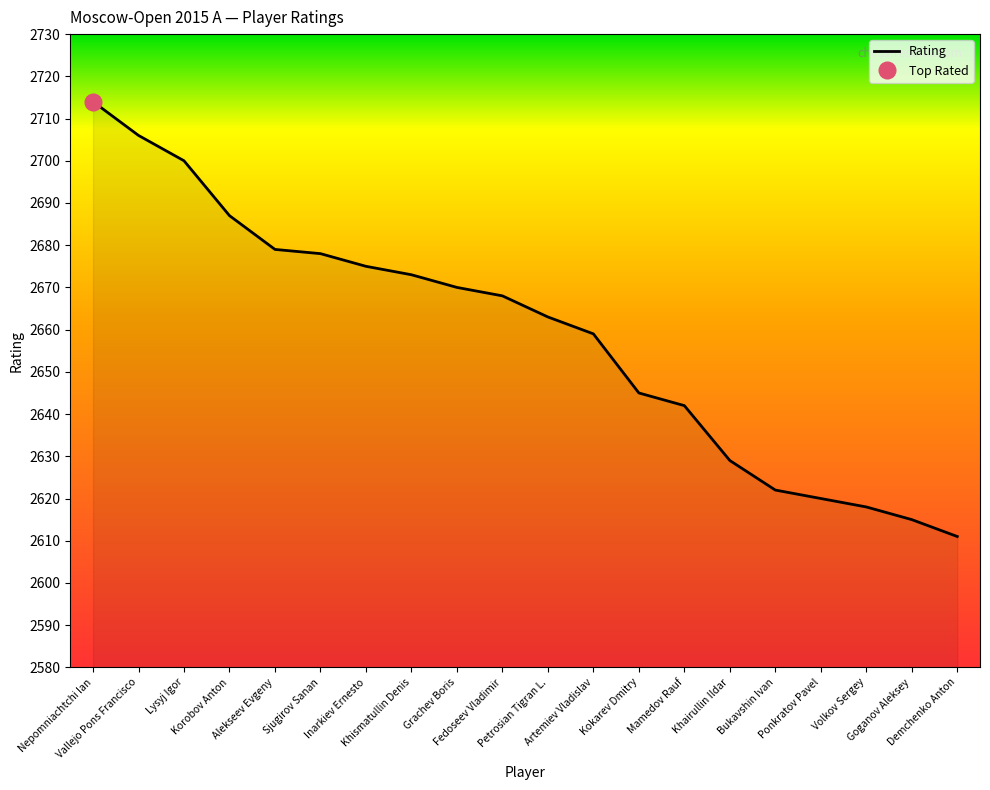

How many lines are shown in the chart?

1